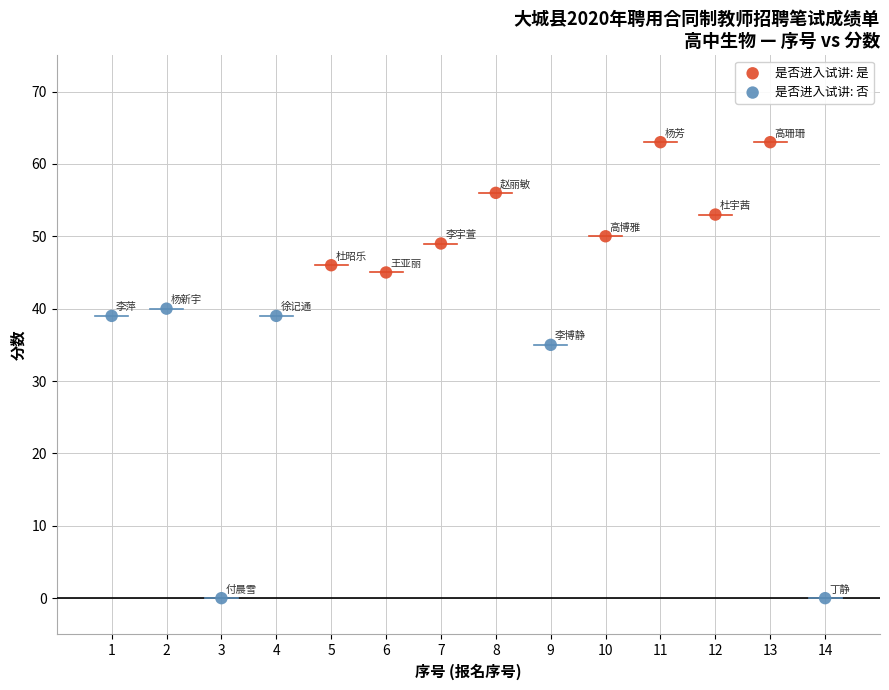

Which series contains the highest Y value?

是否进入试讲: 是